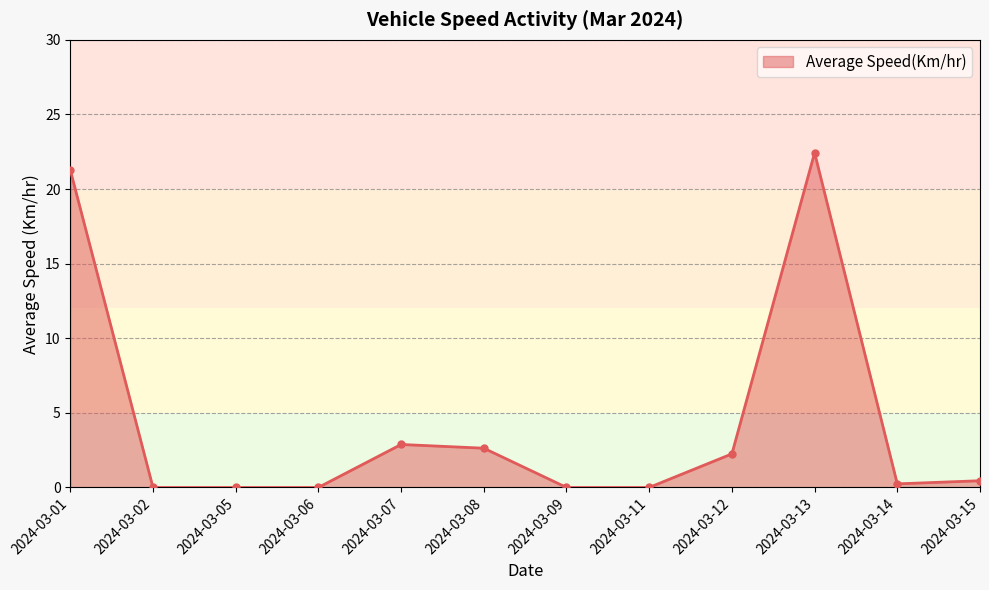

What is the maximum value shown in the chart?

22.4